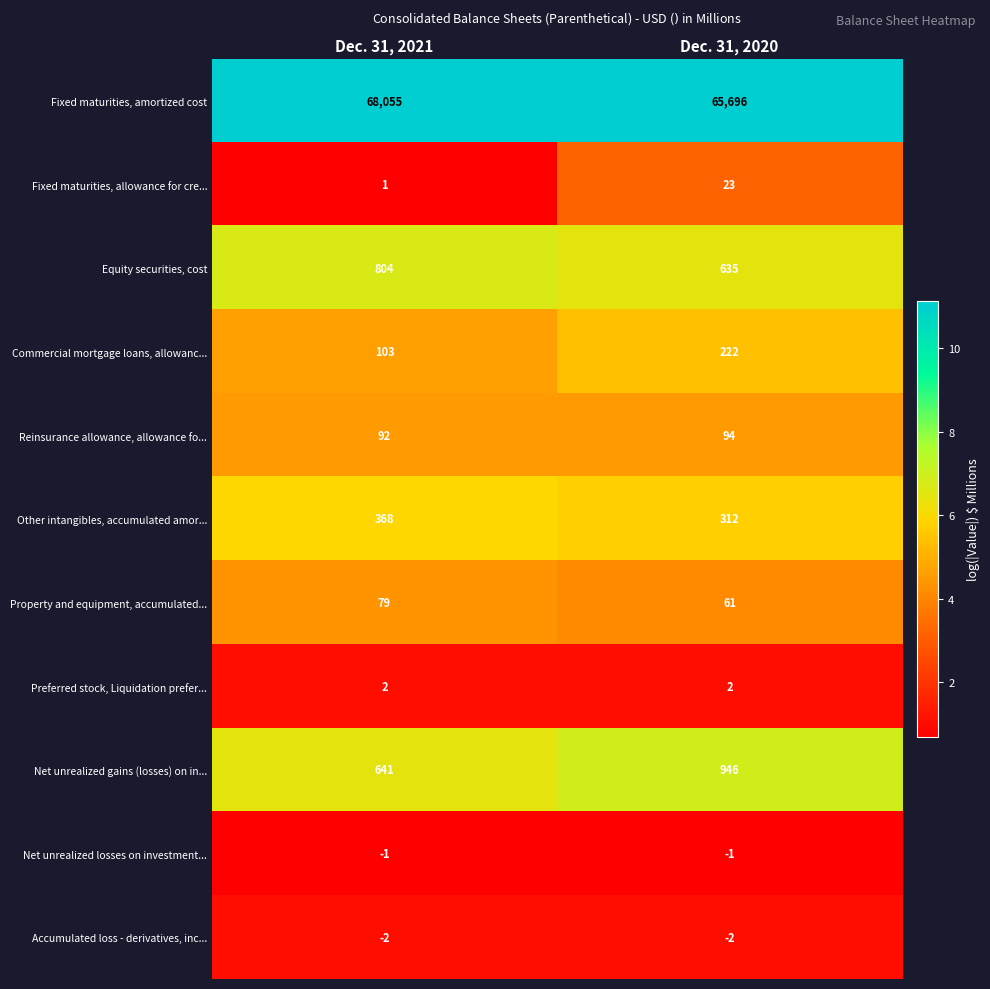

Which series has the largest range (max minus min)?

Fixed maturities, amortized cost